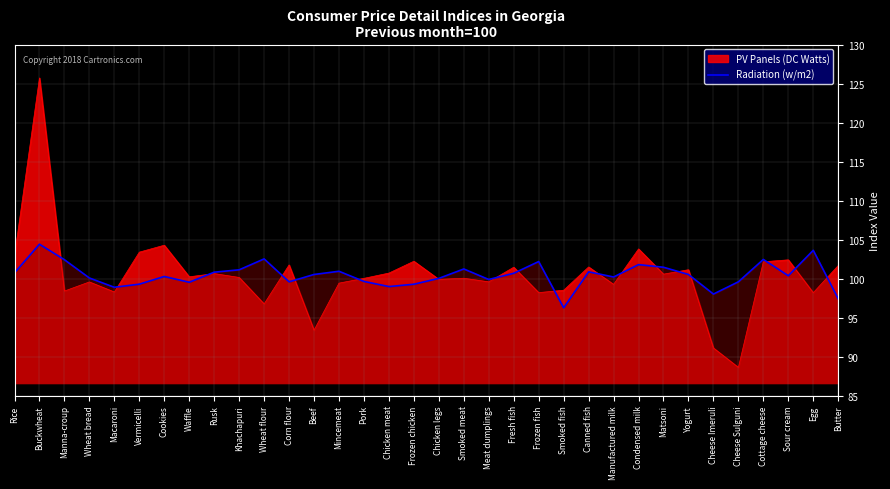

How many data points are less than 100?

12